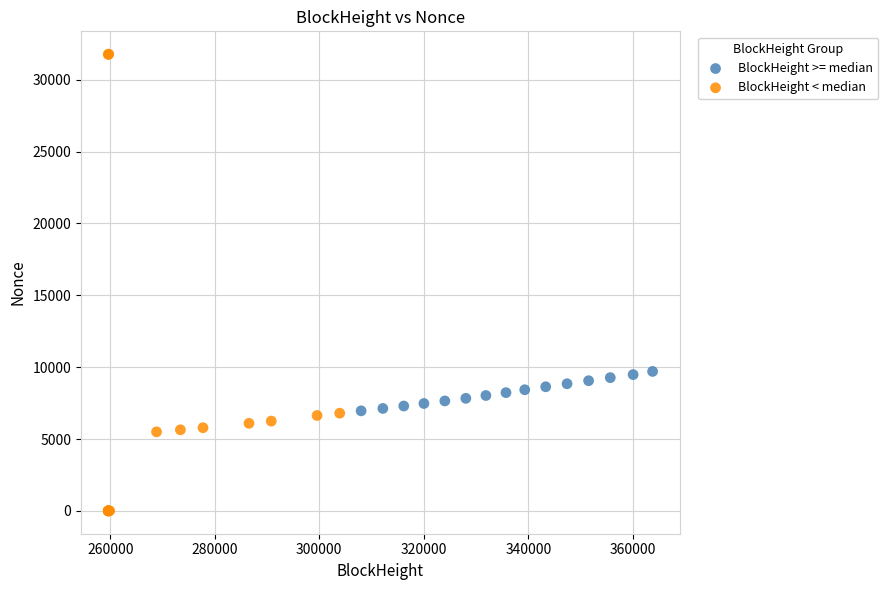

Which series contains the lowest Y value?

BlockHeight < median